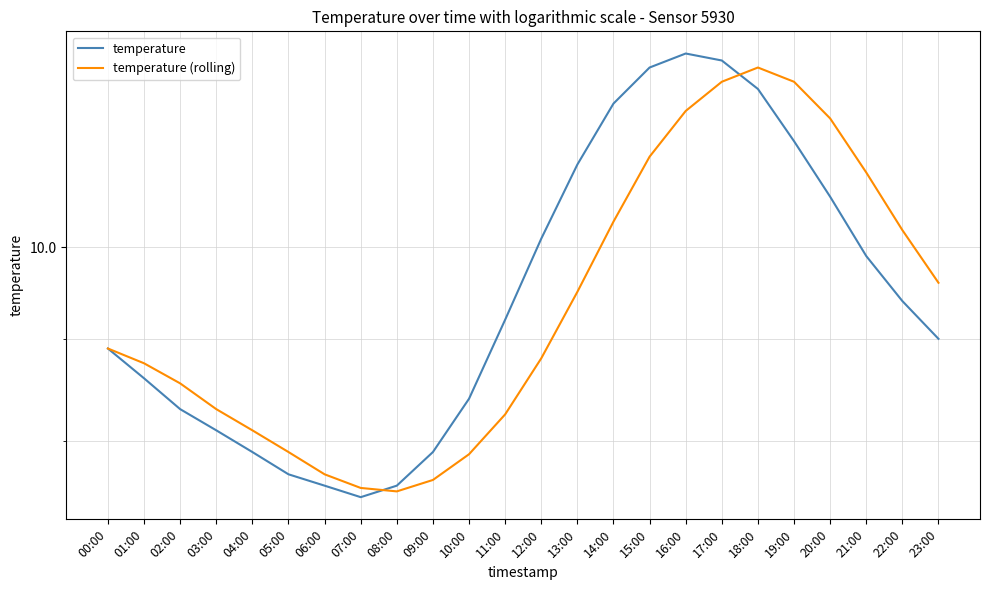

True or false: temperature (rolling) has more than 1 interior local peaks.

False